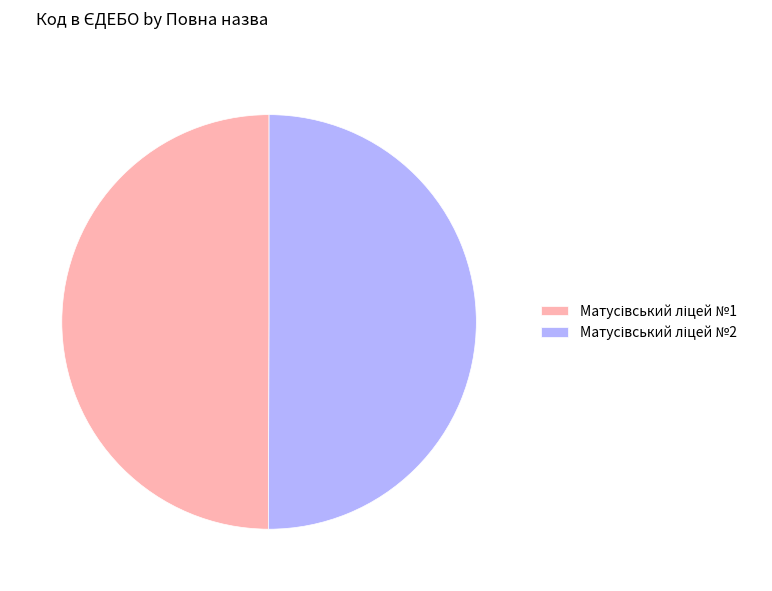

How many slices are in this pie chart?

2